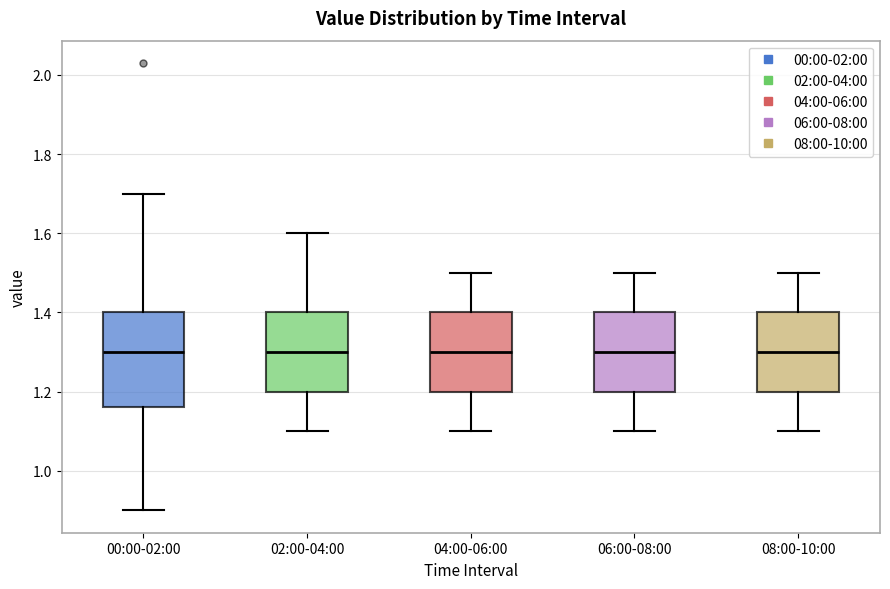

Where does the upper whisker of the box for 02:00-04:00 end on the y-axis? The values are not printed on the chart, so give them approximately, as read against the axis.

1.60